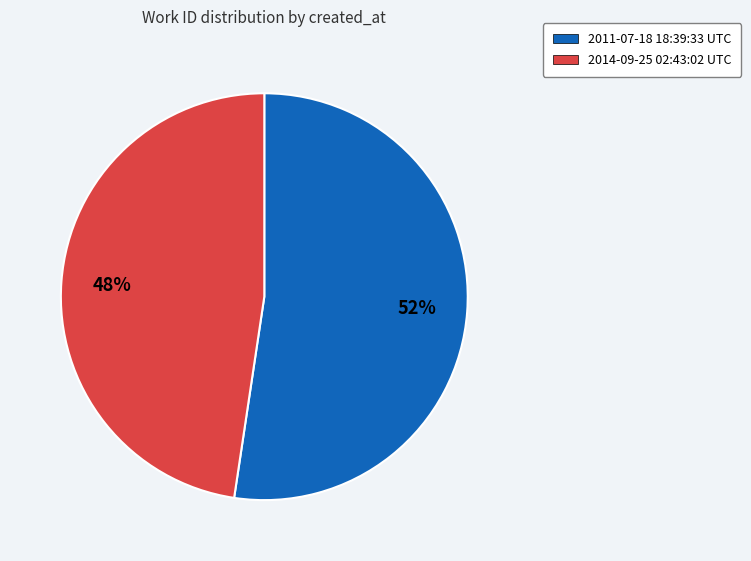

Is the sum of 2011-07-18 18:39:33 UTC and 2014-09-25 02:43:02 UTC greater than half?

Yes